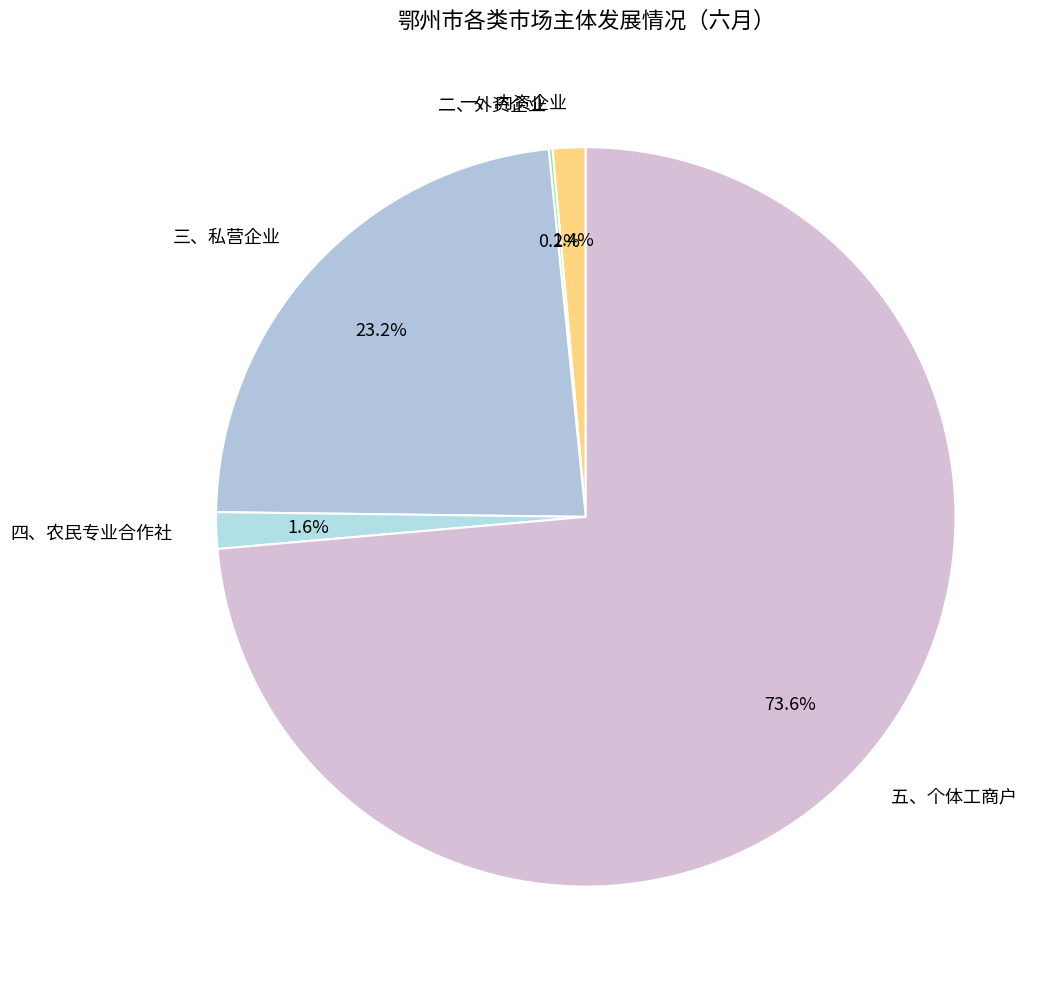

What percentage is the 四、农民专业合作社 slice, to the nearest percent?

2%